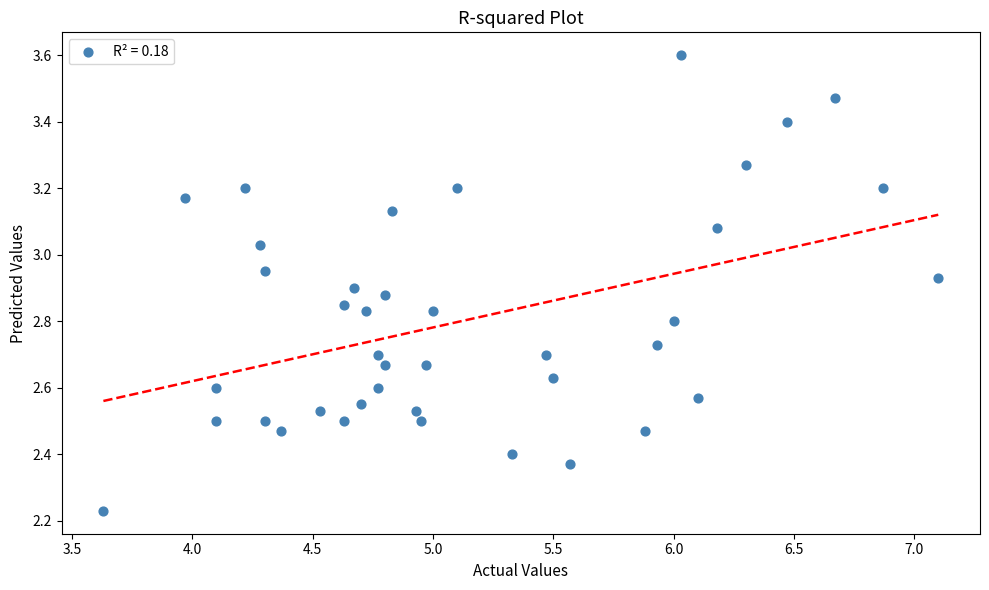

What is the range of Y values (max minus min)?

1.4